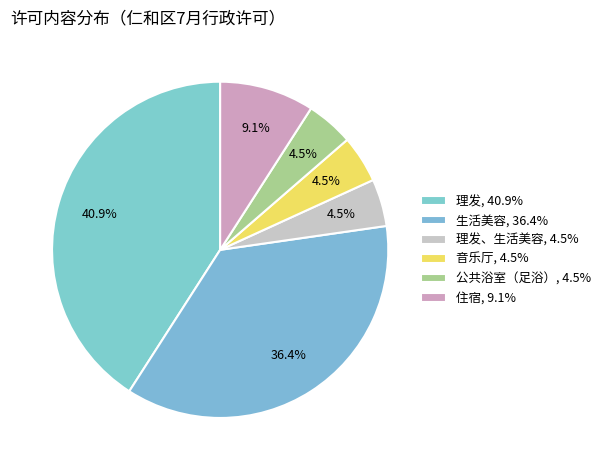

How many segments does this pie chart have?

6